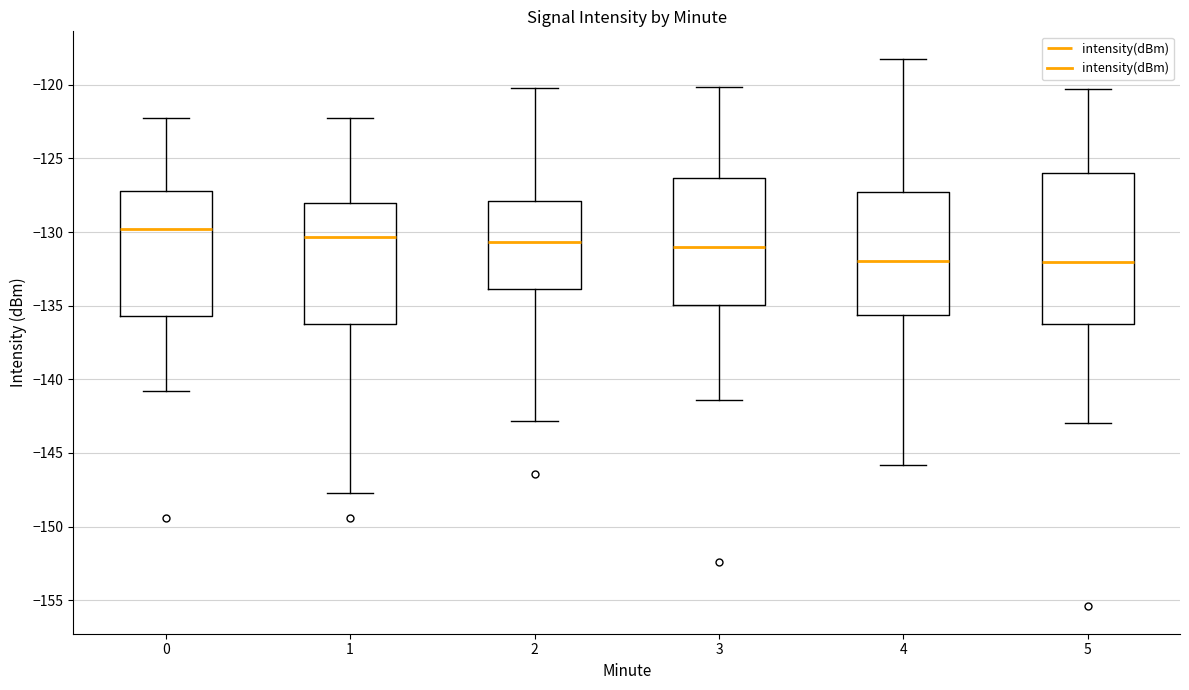

Where does the upper whisker of the box at x = 2 end on the y-axis? The values are not printed on the chart, so give them approximately, as read against the axis.

-120.0